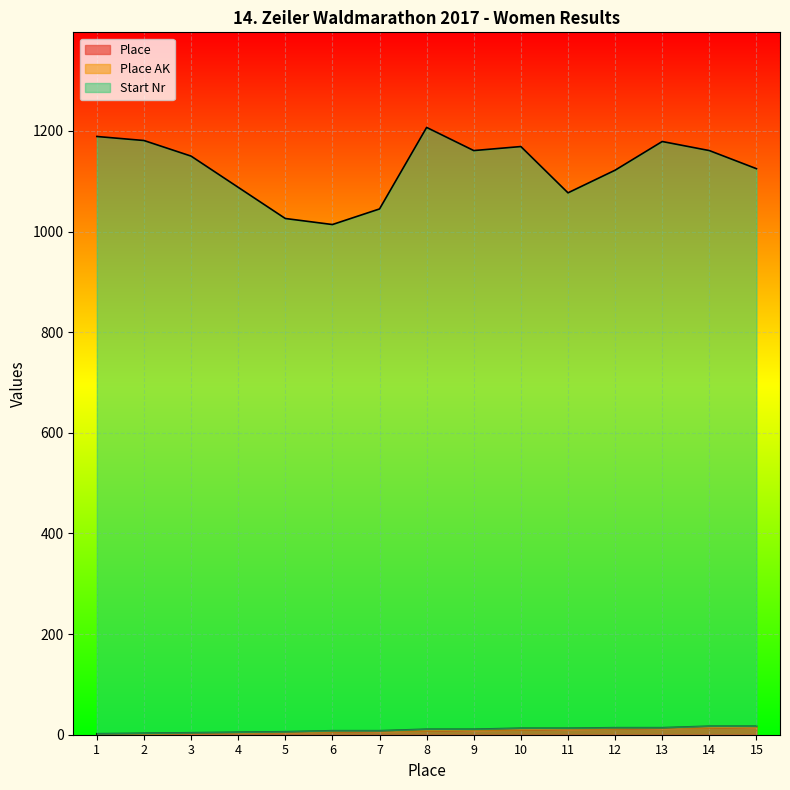

Which series has the widest spread of values?

Start Nr